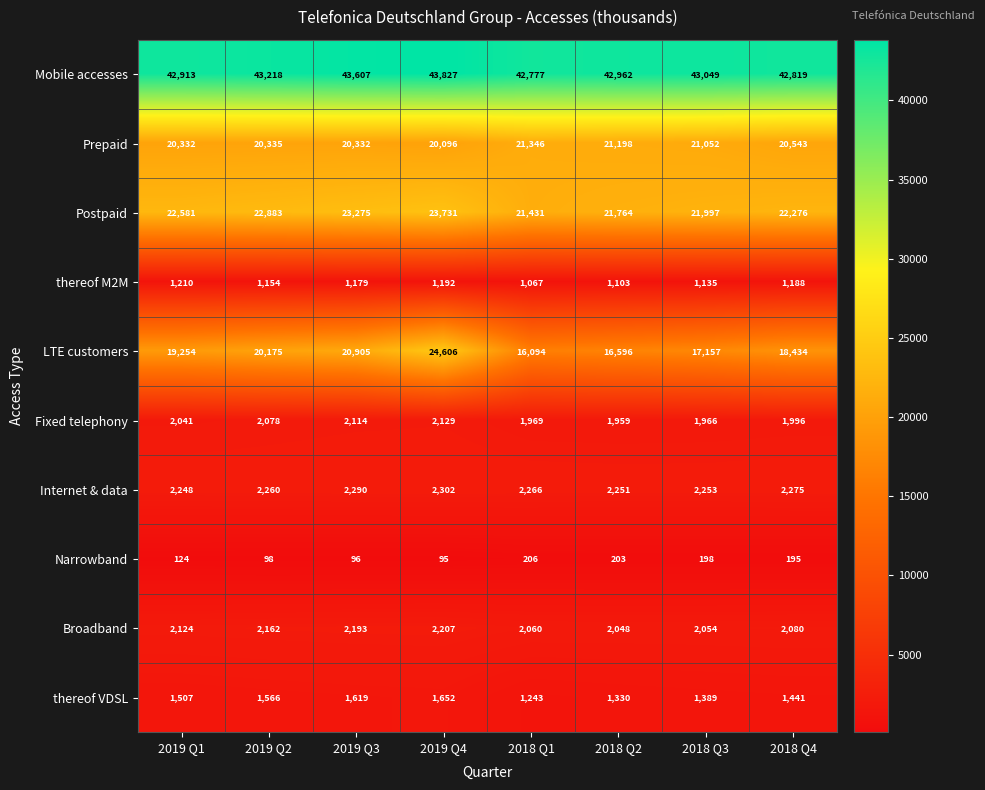

Rank the series at 2018 Q3 from lowest to highest value.

Narrowband, thereof M2M, thereof VDSL, Fixed telephony, Broadband, Internet & data, LTE customers, Prepaid, Postpaid, Mobile accesses